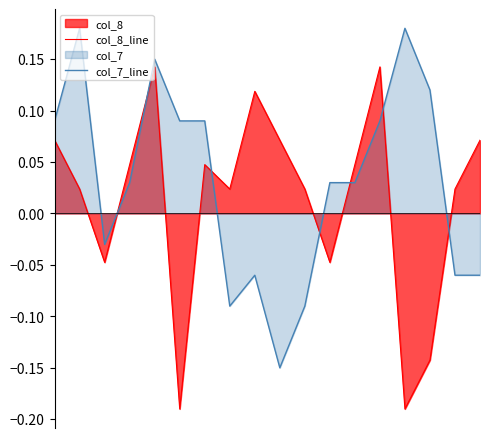

How many intersections are there between col_7_line and col_8_line?

7